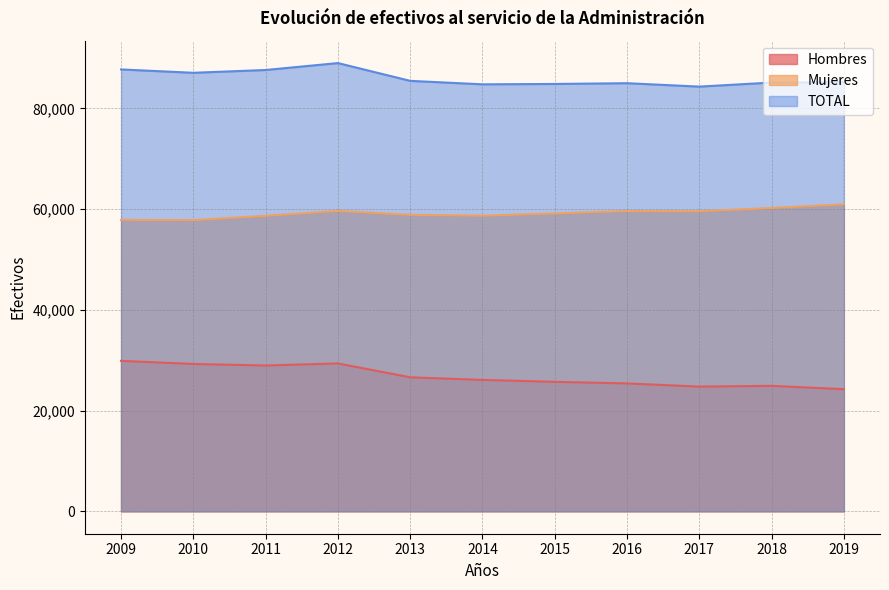

Where is the first local maximum for TOTAL?

2012